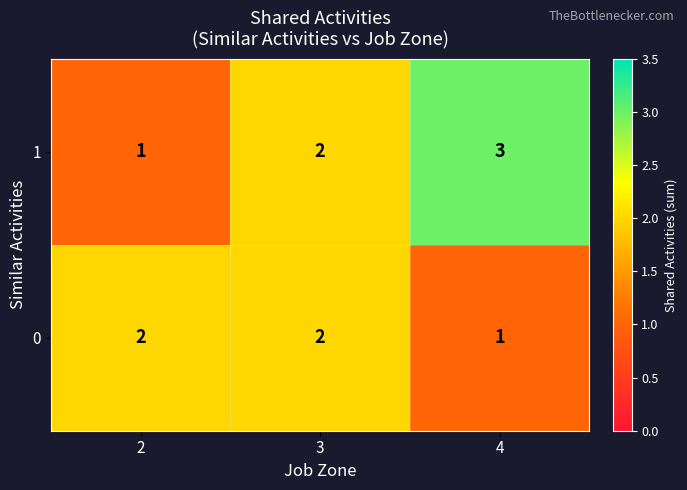

Which series changed the most between 2 and 3?

1